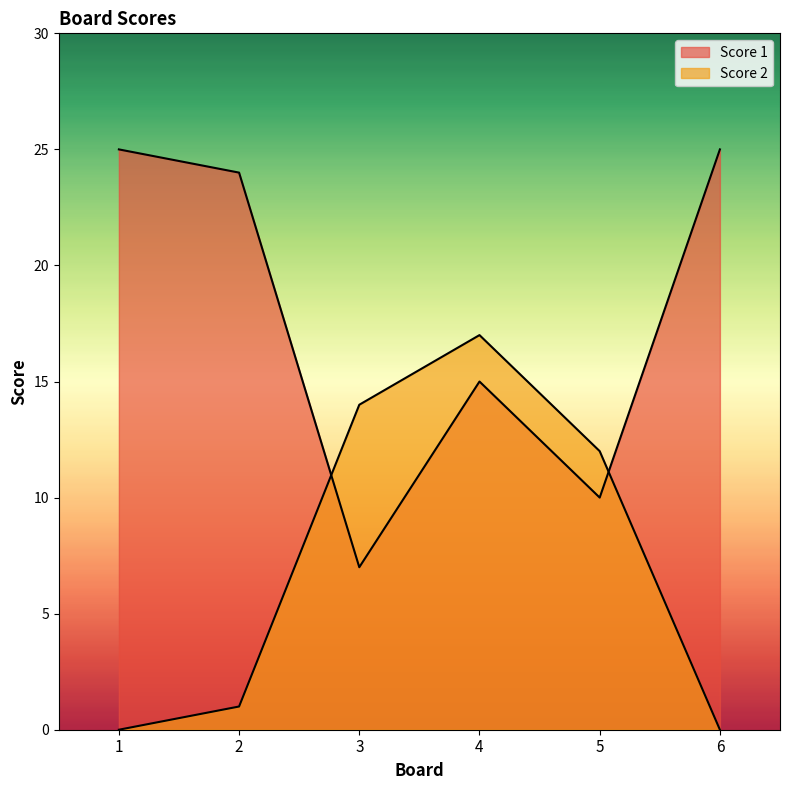

Does the chart display data point markers on the line(s)?

No